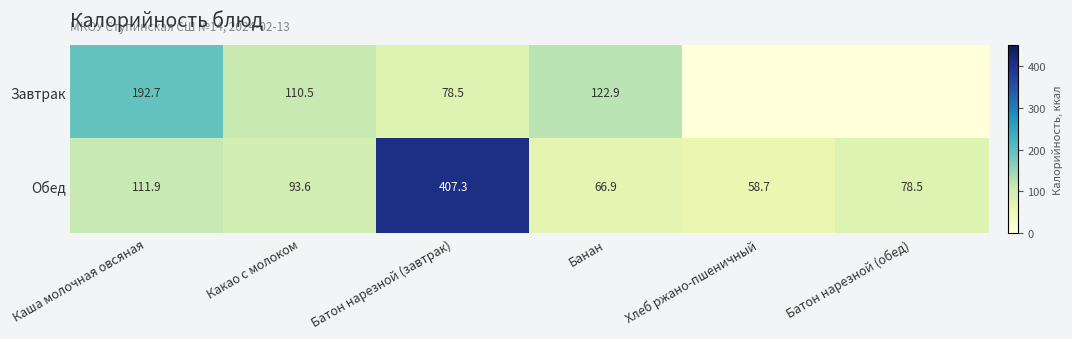

Is it true that Завтрак equals 110.5 at Какао с молоком?

True